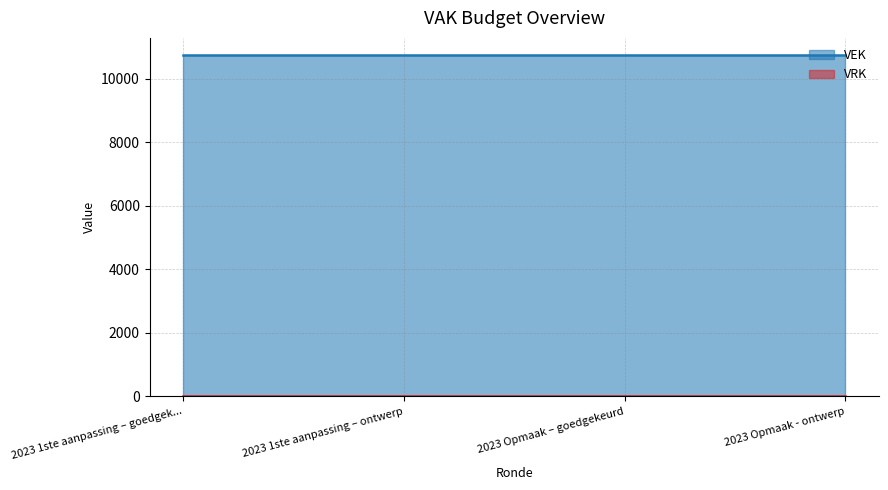

Is the value of VEK at 2023 Opmaak - ontwerp greater than the value of VRK at 2023 1ste aanpassing – ontwerp?

Yes